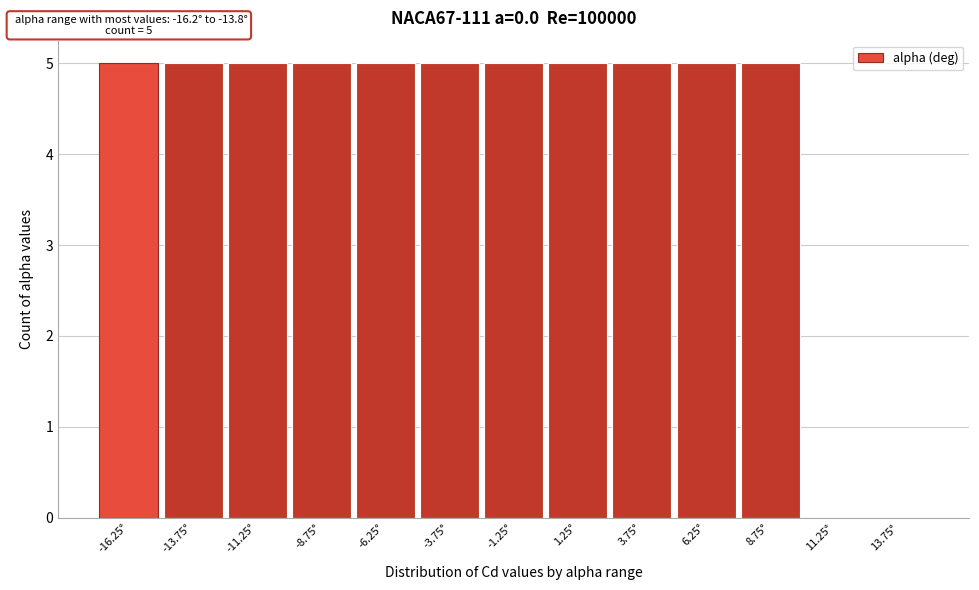

Reading right to left, transcribe all the data shown in this chart.

13.75°=0	11.25°=0	8.75°=5	6.25°=5	3.75°=5	1.25°=5	-1.25°=5	-3.75°=5	-6.25°=5	-8.75°=5	-11.25°=5	-13.75°=5	-16.25°=5